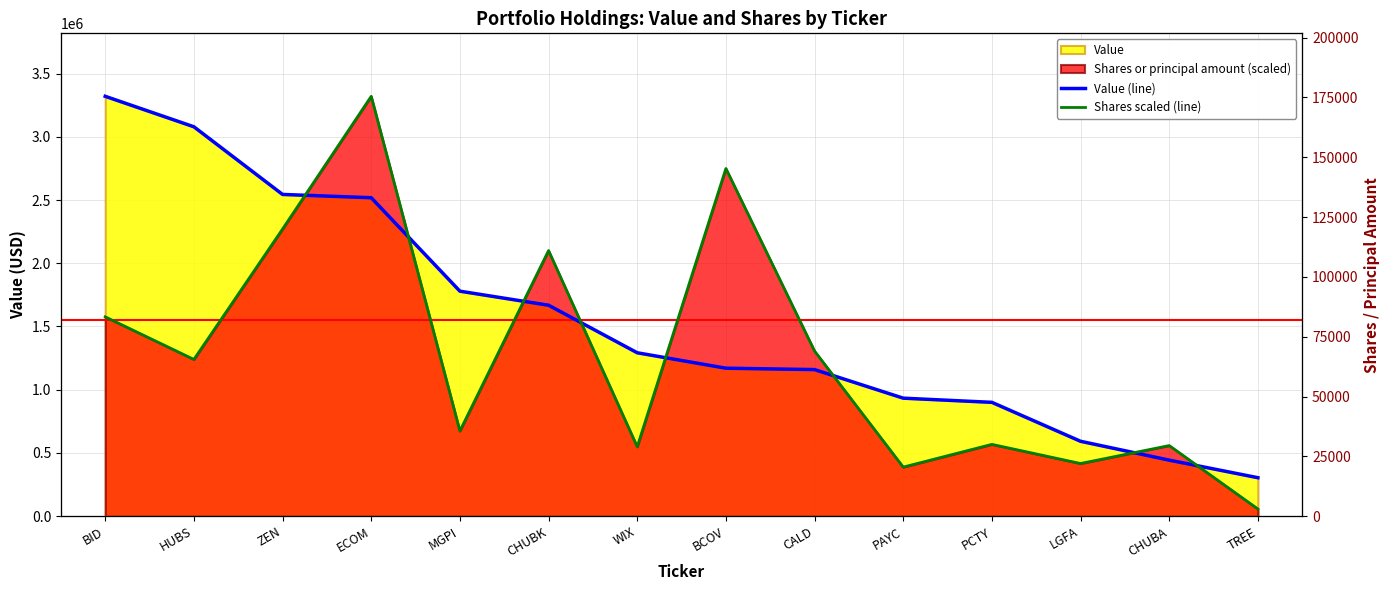

Which series has the largest range (max minus min)?

Shares scaled (line)